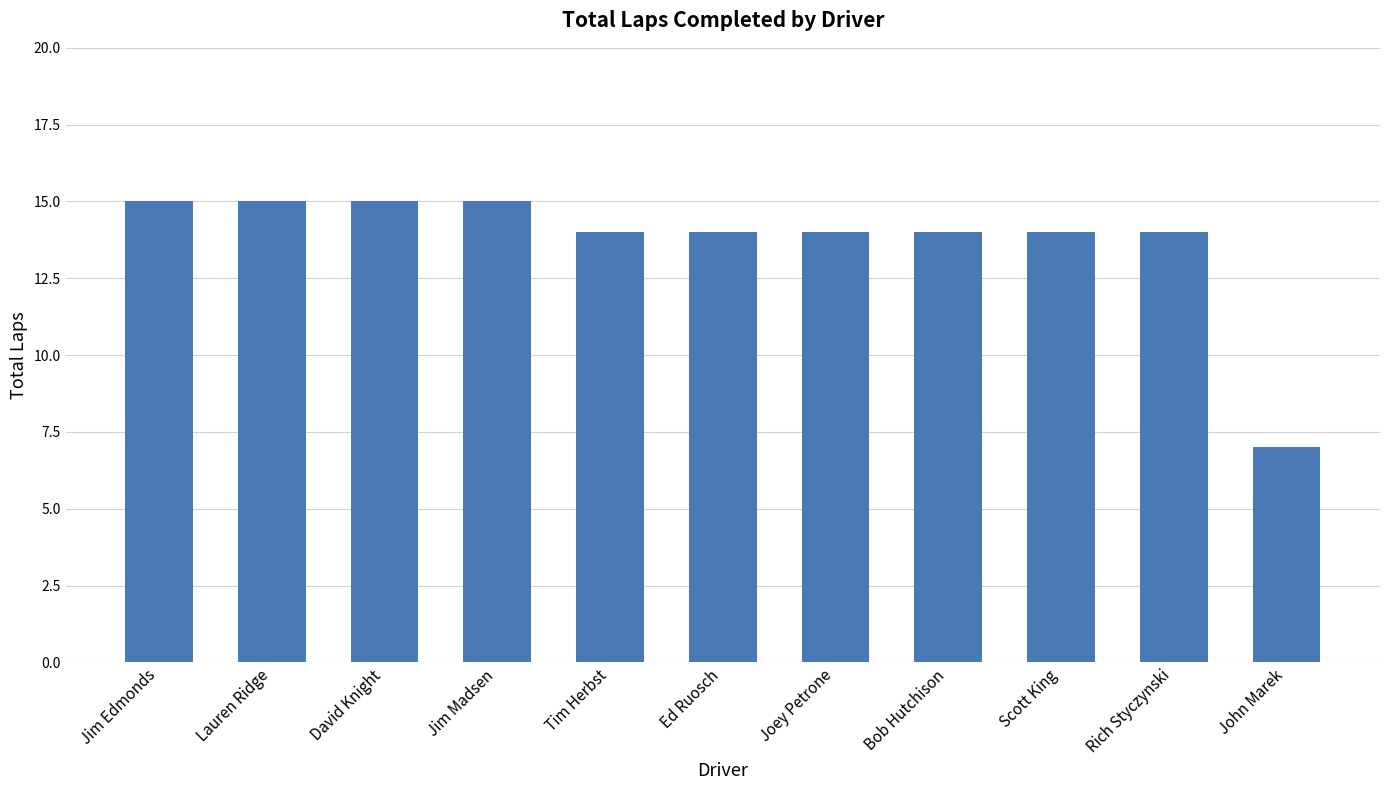

What is the smallest value displayed?

7